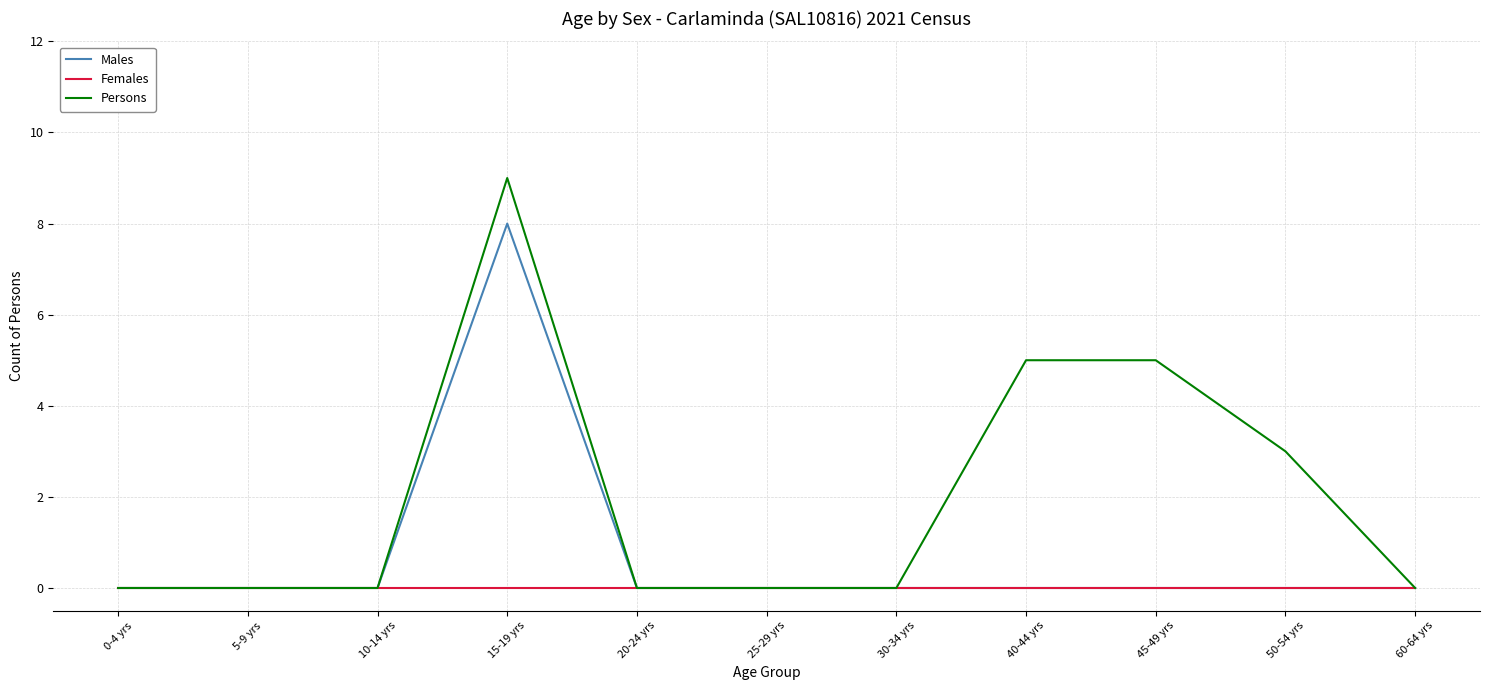

The Females series shows 0 at 50-54 yrs. True or false?

True